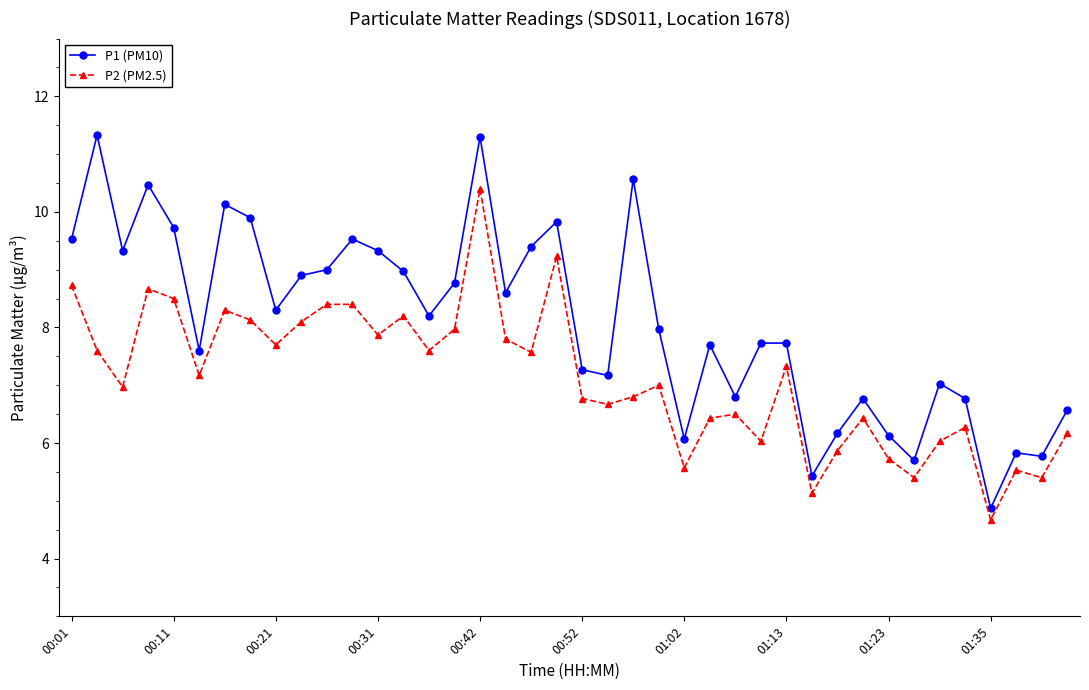

Rank the series by their average value, from lowest to highest.

P2 (PM2.5), P1 (PM10)